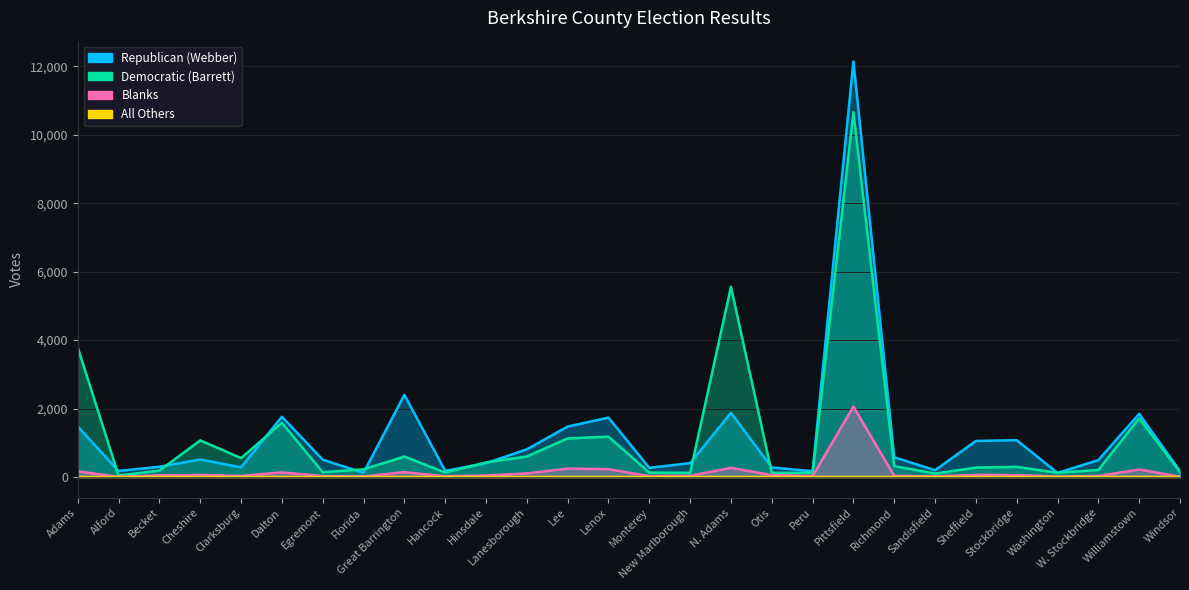

True or false: Blanks has a value of 26 at W. Stockbridge.

True